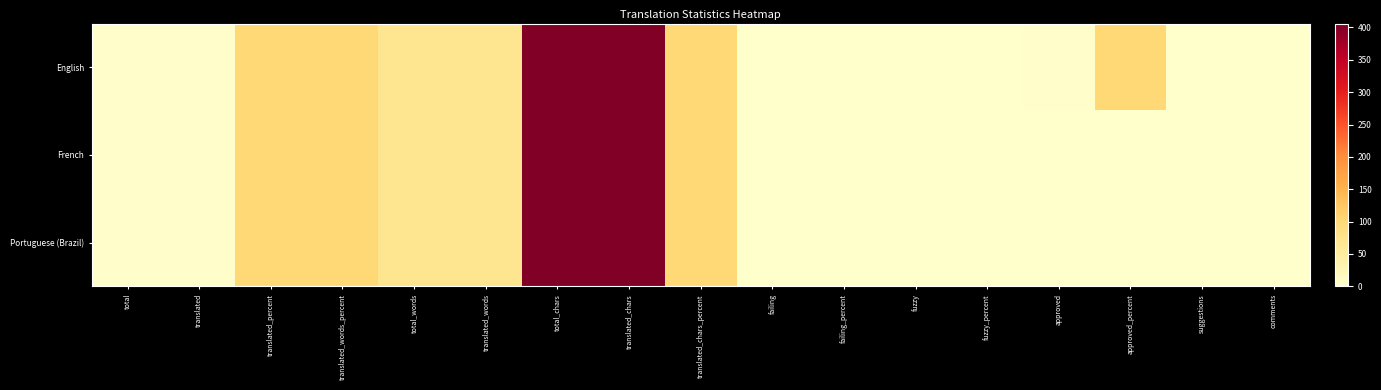

At which category is the sum across all series the highest?

total_chars